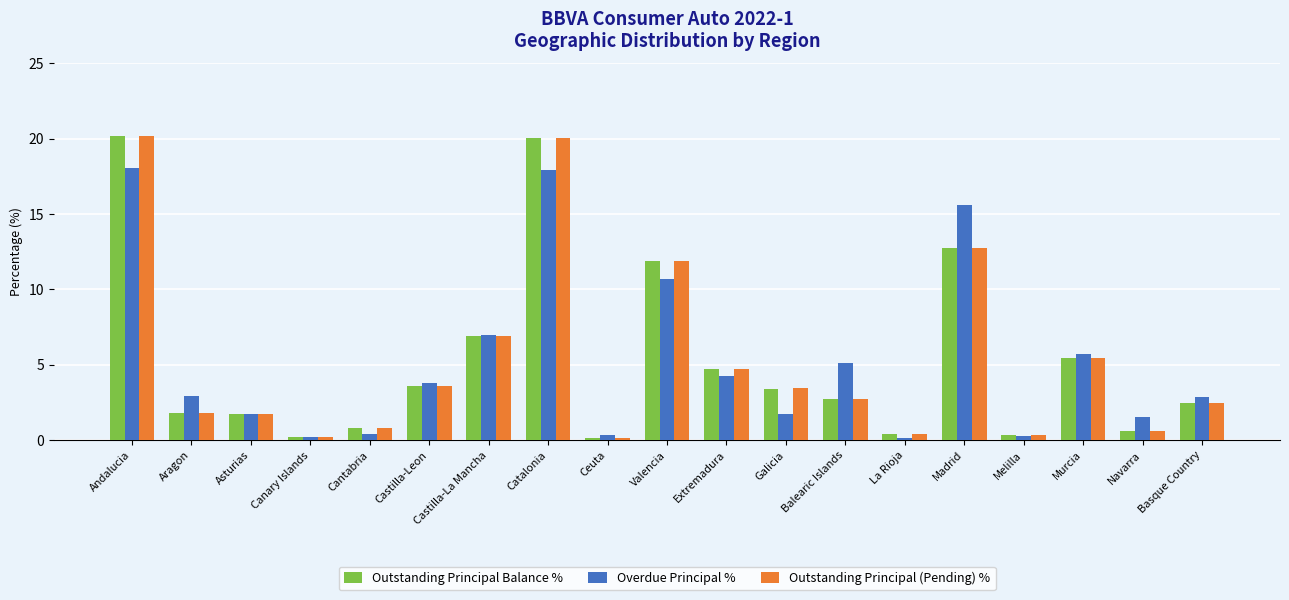

Where is Outstanding Principal Balance % nearest to the value 10?

Valencia